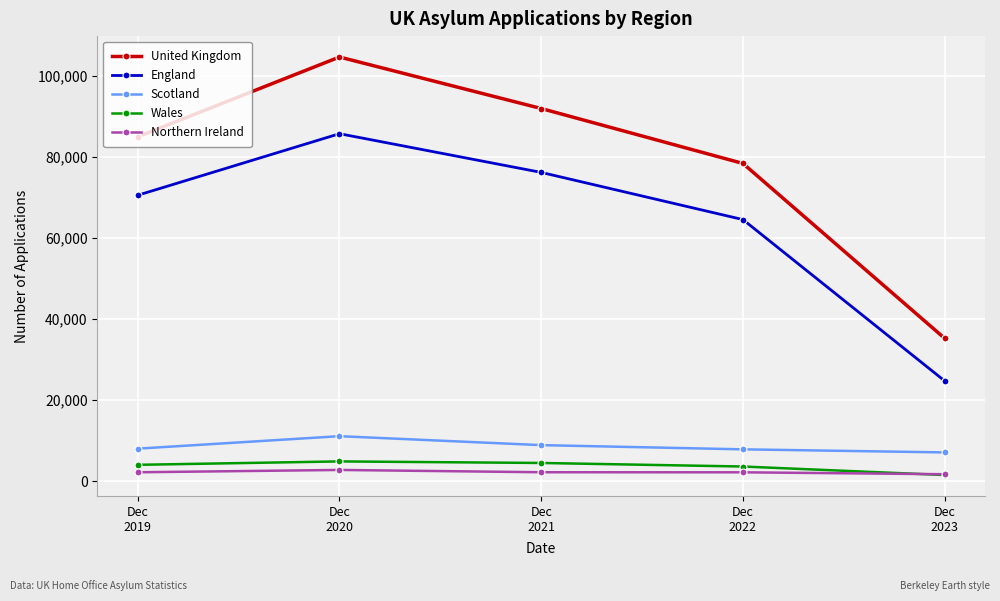

True or false: Northern Ireland has more than 0 points higher than both neighbors.

True